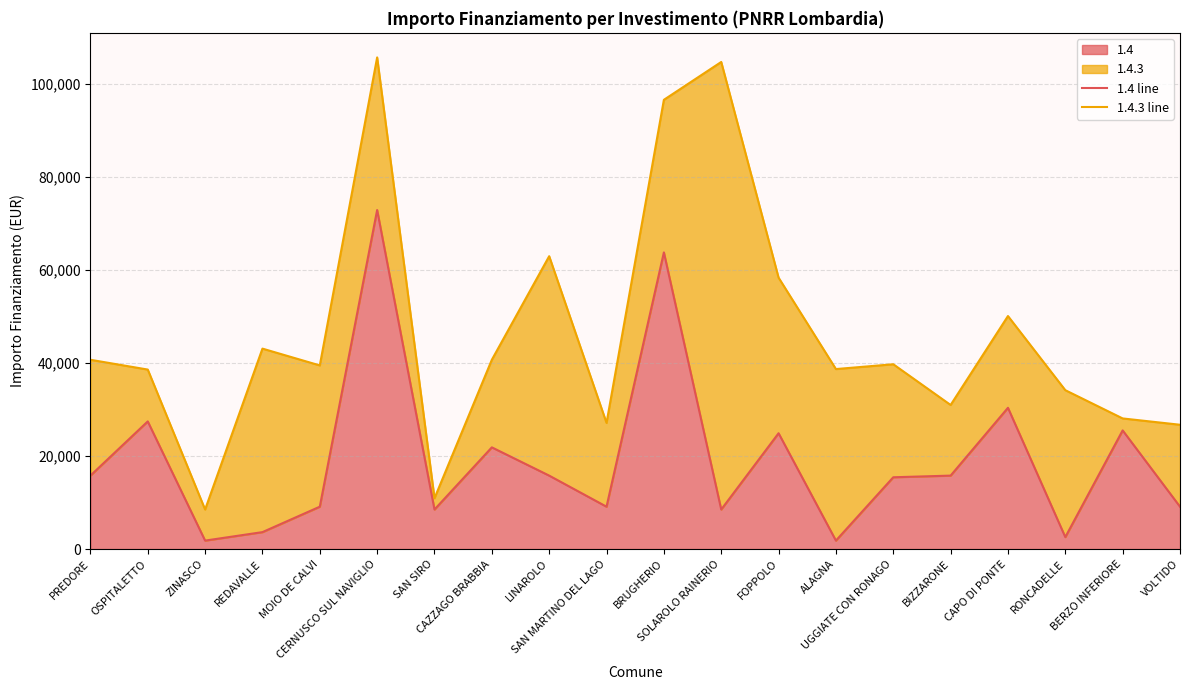

Where is the first local maximum for 1.4 line?

OSPITALETTO